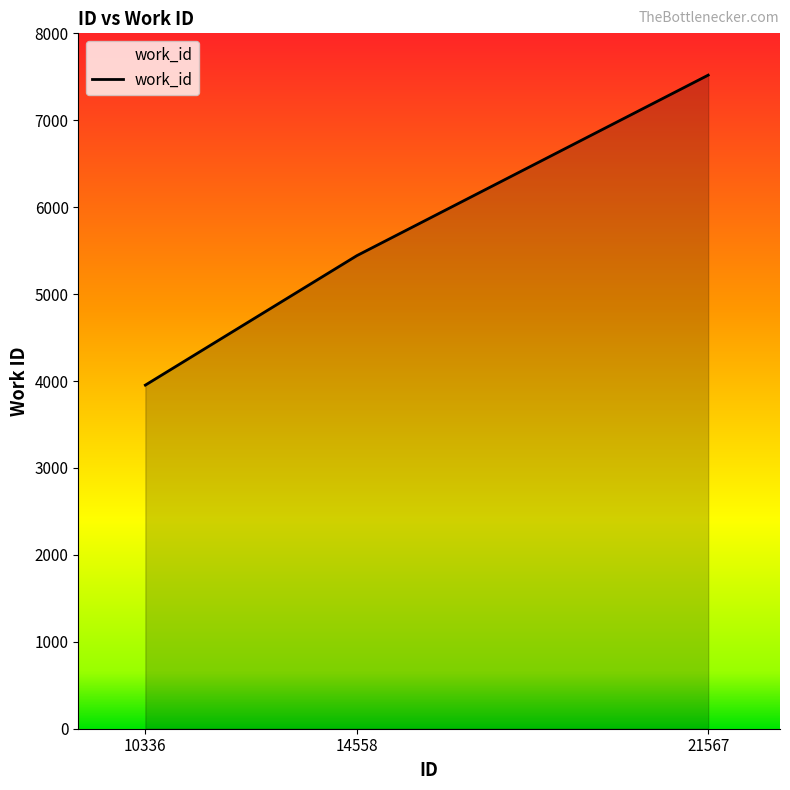

What value does the data have at 14558?

5443